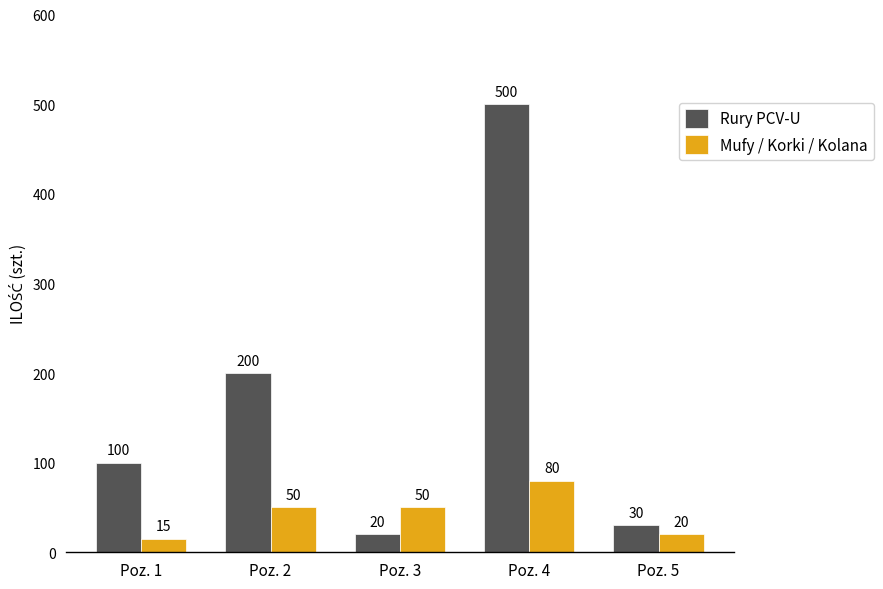

What is the lowest value of the Rury PCV-U series?

20